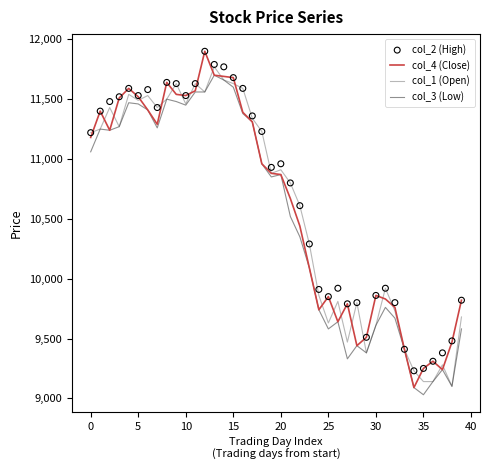

Which series has the largest Y range (max minus min)?

col_4 (Close)